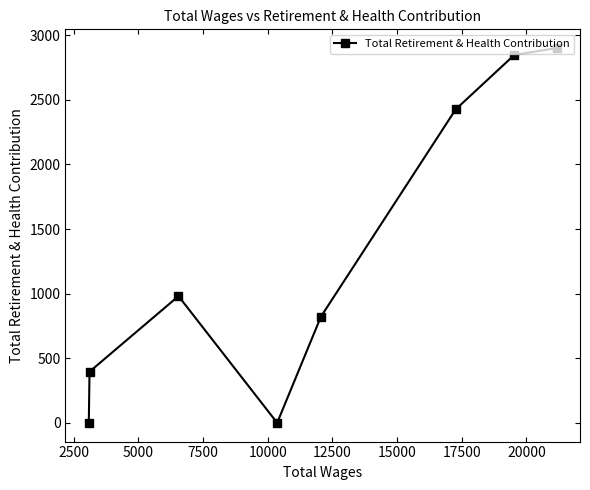

What is the greatest value displayed?

2901